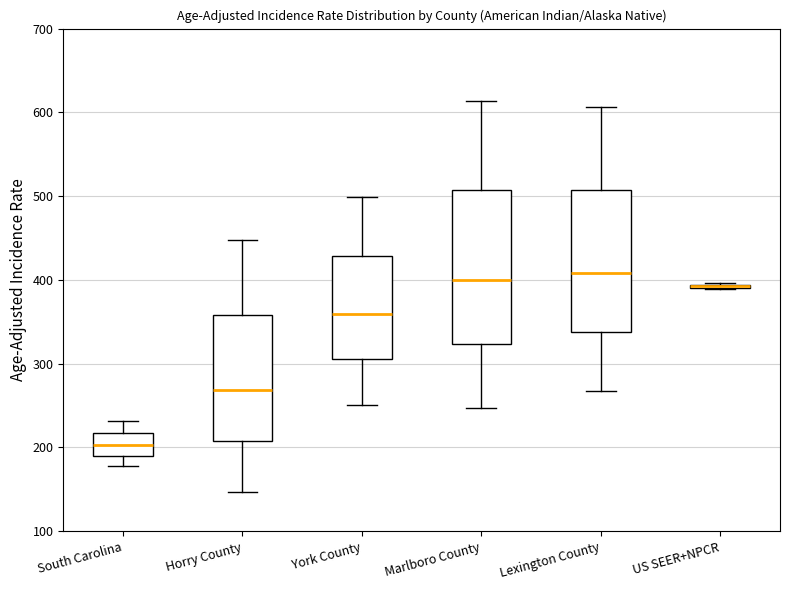

Reading left to right, transcribe this box plot: for each box, give where its median line is, the range the box spans, and where its two whiskers end, as read against the y-axis. The values are not printed on the chart, so give them approximately, as read against the axis.

South Carolina: median 200, box 190 to 220, whiskers 180 to 230
Horry County: median 270, box 210 to 360, whiskers 150 to 450
York County: median 360, box 310 to 430, whiskers 250 to 500
Marlboro County: median 400, box 320 to 510, whiskers 250 to 610
Lexington County: median 410, box 340 to 510, whiskers 270 to 610
US SEER+NPCR: box collapsed to a line at 390, whiskers 390 to 400